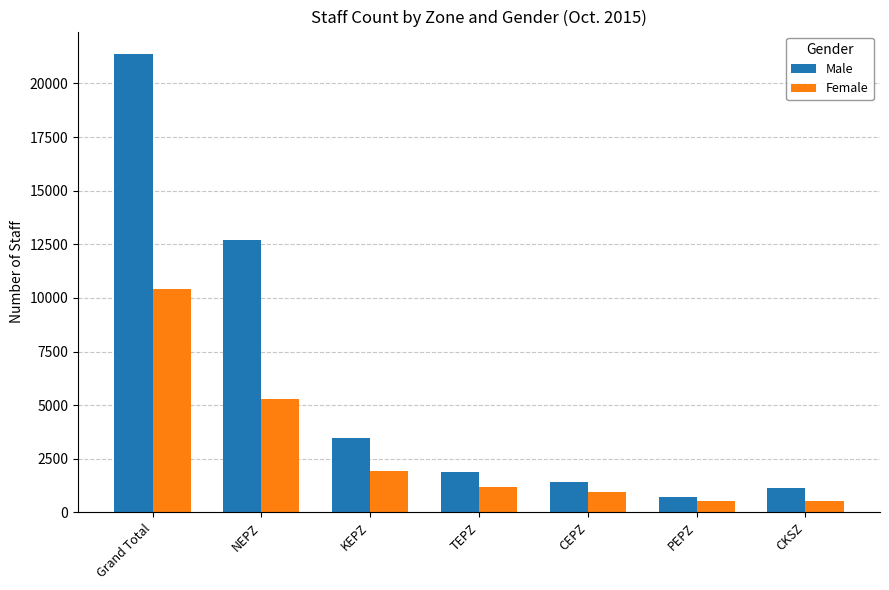

What is the spread (max minus min) of values at CEPZ?

479